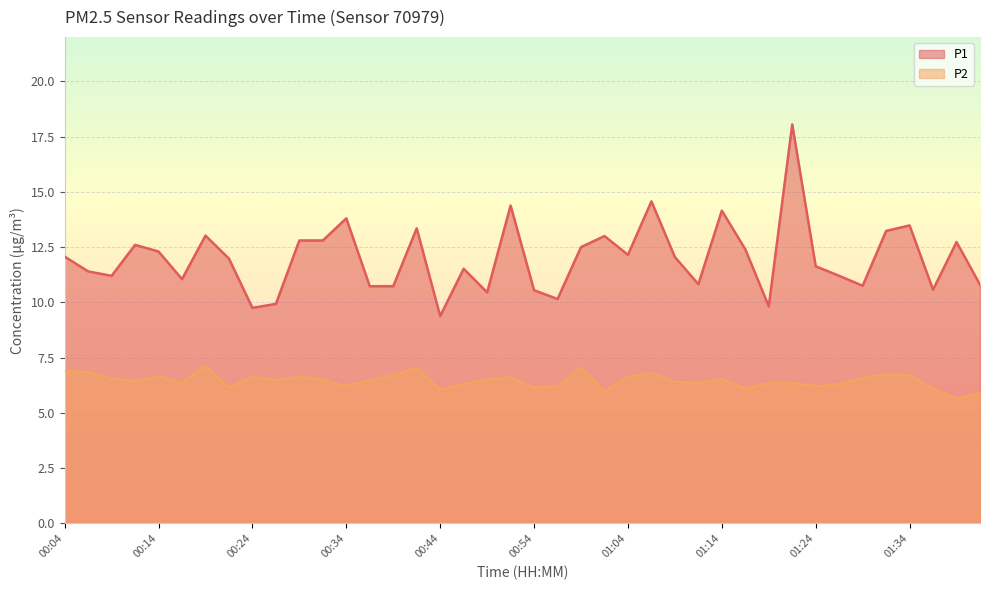

True or false: P1 and P2 intersect in this chart.

False